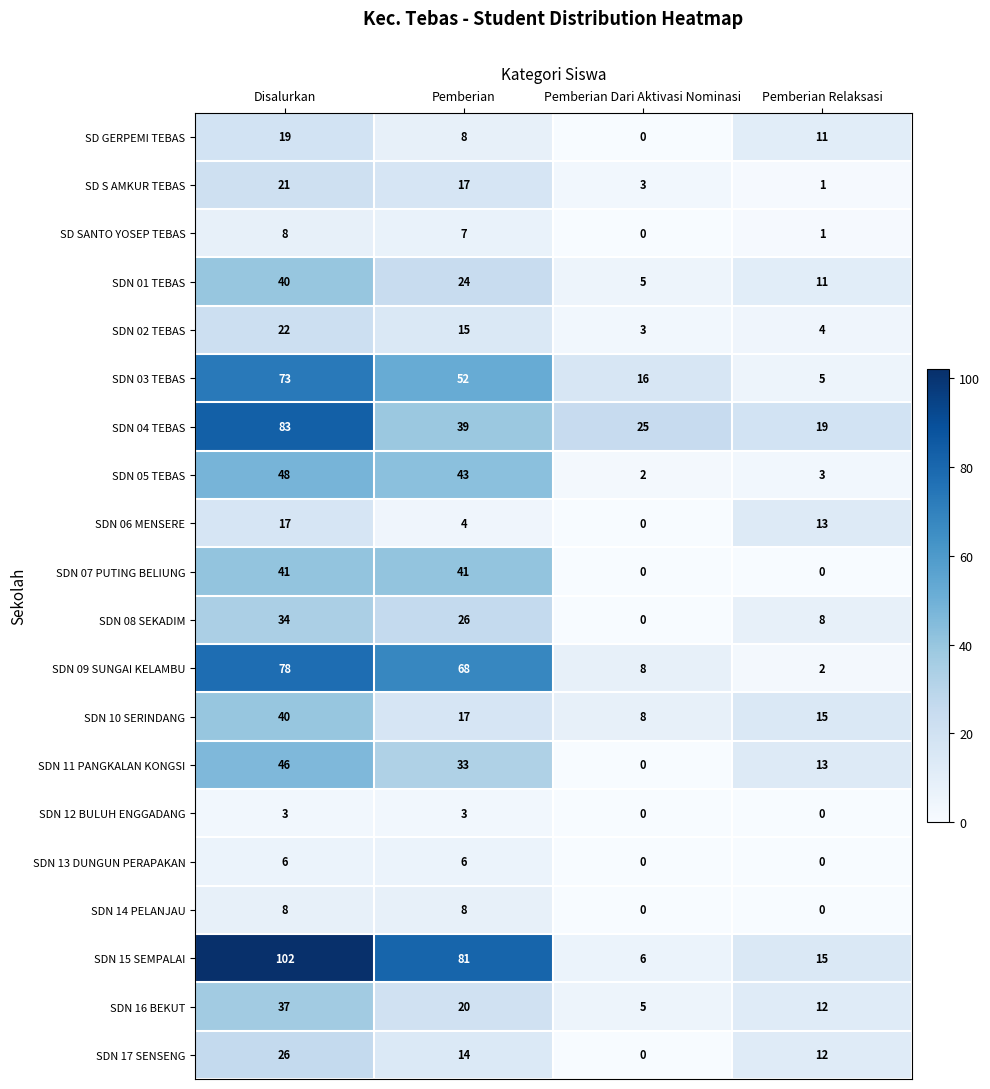

What is the difference between the SDN 13 DUNGUN PERAPAKAN values at Pemberian Dari Aktivasi Nominasi and Pemberian?

6